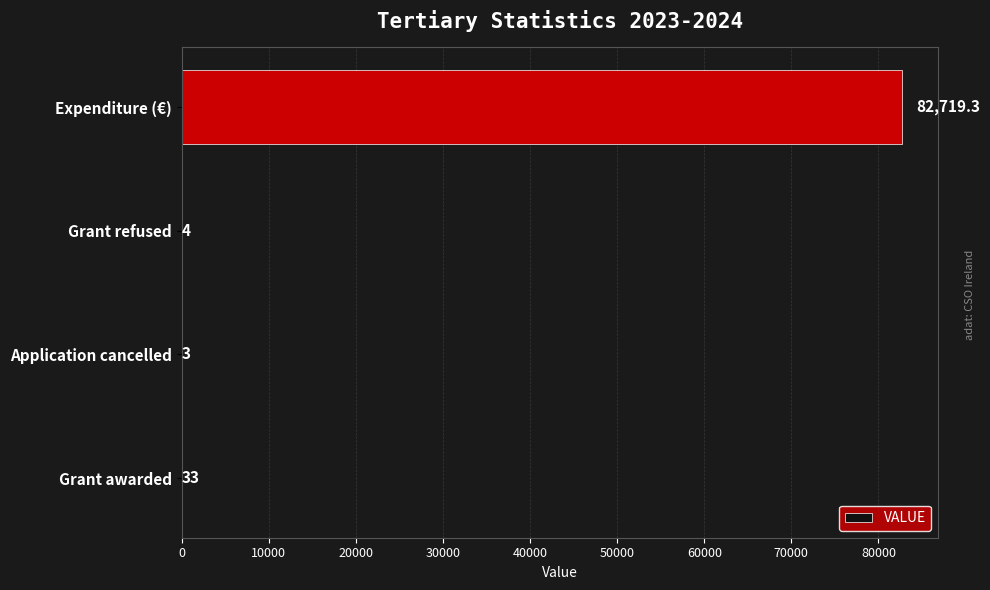

Where is the data nearest to the value 41361?

Grant awarded